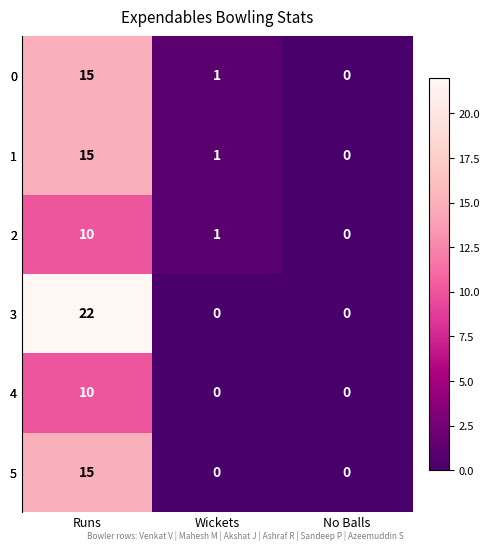

Reading left to right, what are all the values shown in this chart?

0: Runs=15	Wickets=1	No Balls=0
1: Runs=15	Wickets=1	No Balls=0
2: Runs=10	Wickets=1	No Balls=0
3: Runs=22	Wickets=0	No Balls=0
4: Runs=10	Wickets=0	No Balls=0
5: Runs=15	Wickets=0	No Balls=0